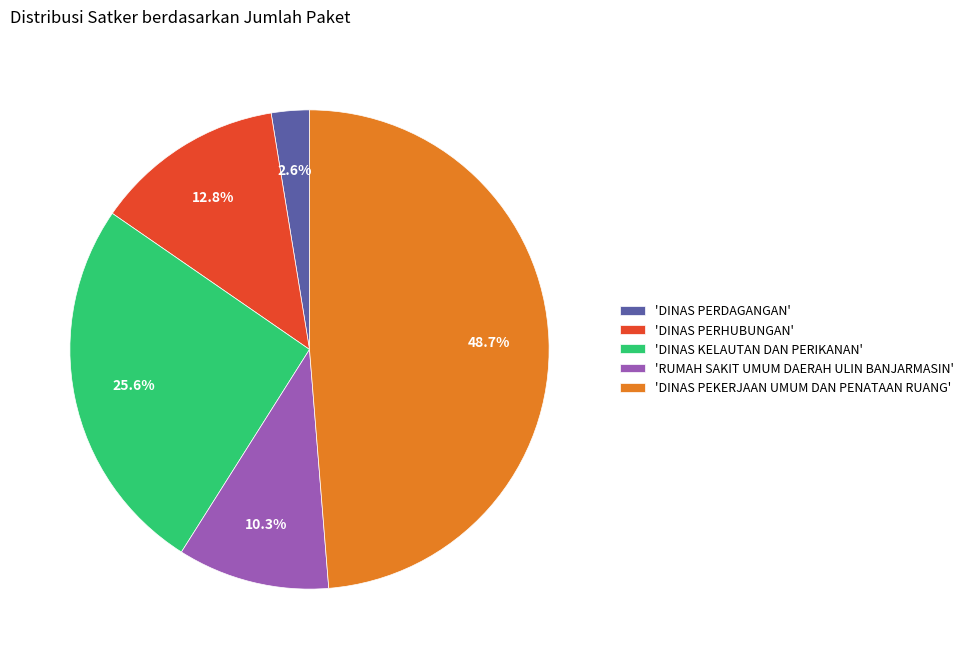

Which category has the biggest portion of the pie?

'DINAS PEKERJAAN UMUM DAN PENATAAN RUANG'